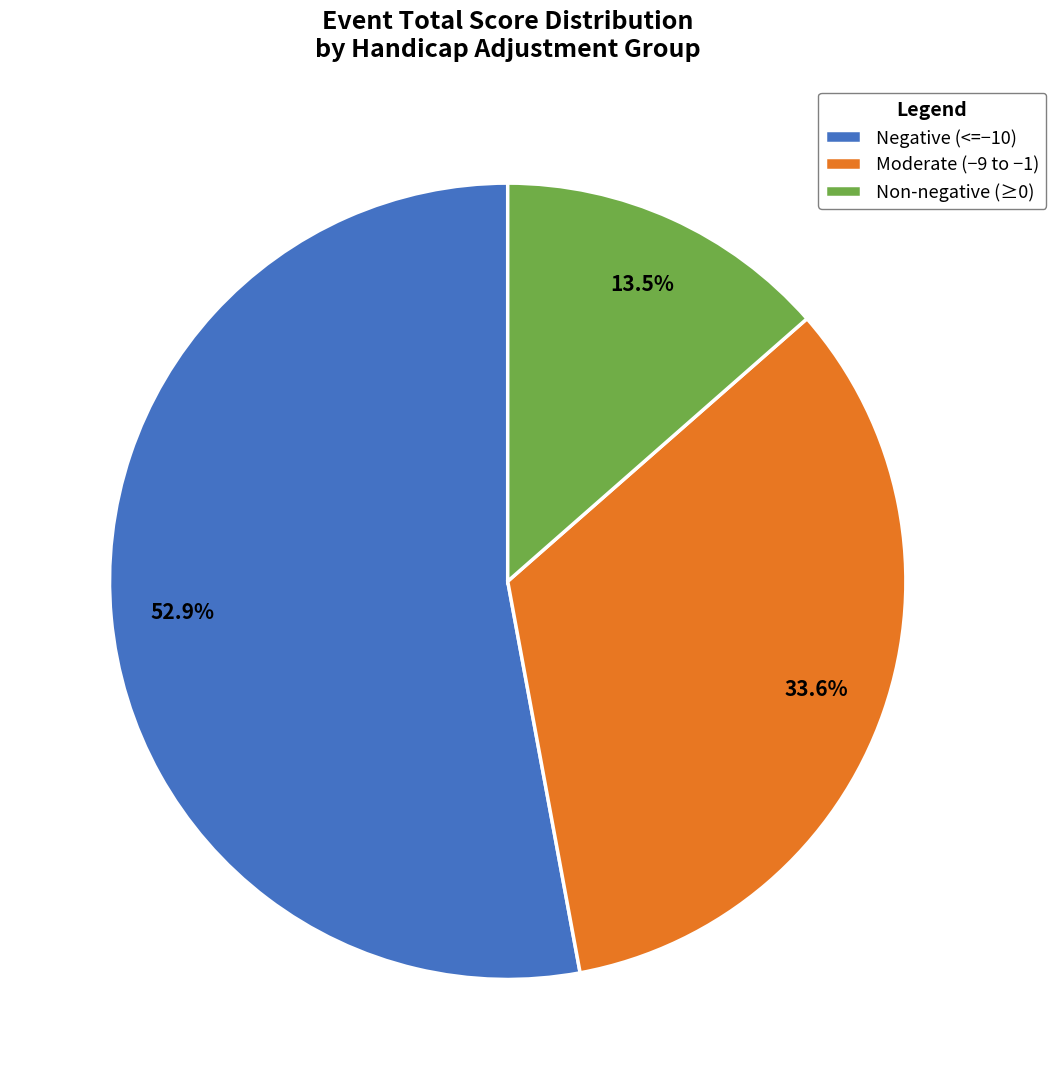

Is there any slice that represents more than half of the pie?

Yes